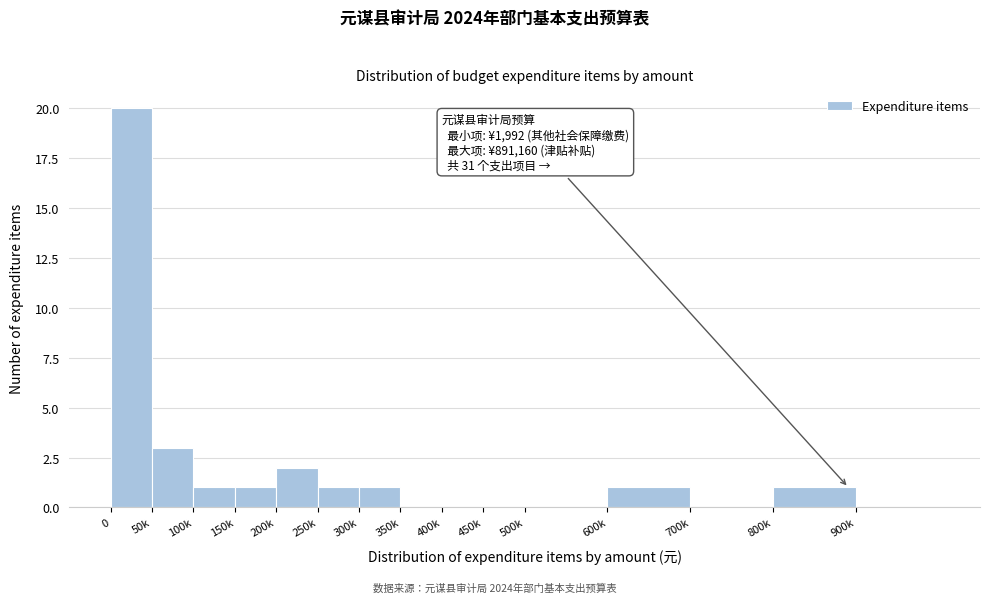

Reading left to right, transcribe all the data shown in this chart.

0=20	50k=3	100k=1	150k=1	200k=2	250k=1	300k=1	350k=0	400k=0	450k=0	500k=0	600k=1	700k=0	800k=1	900k=0